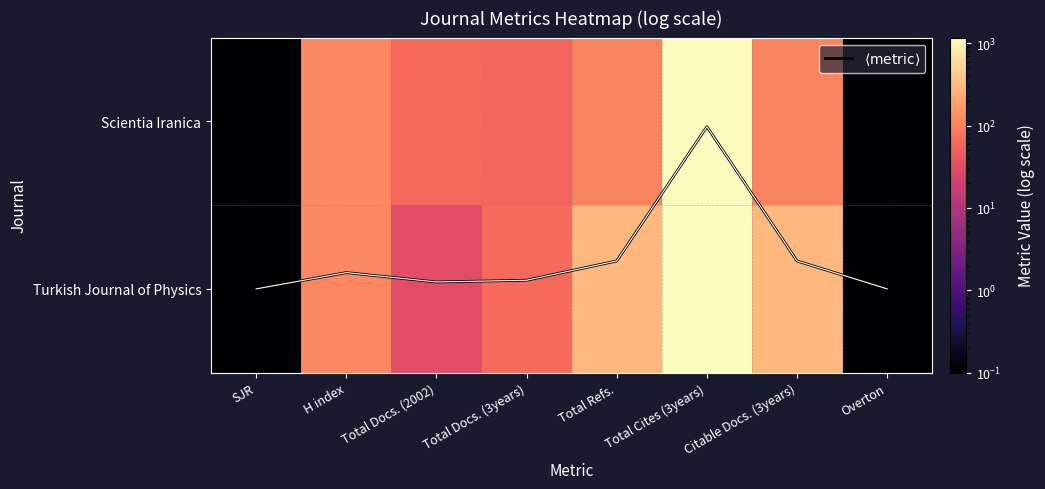

What is the difference between the maximum and second lowest values in the Turkish Journal of Physics series?

1172.0